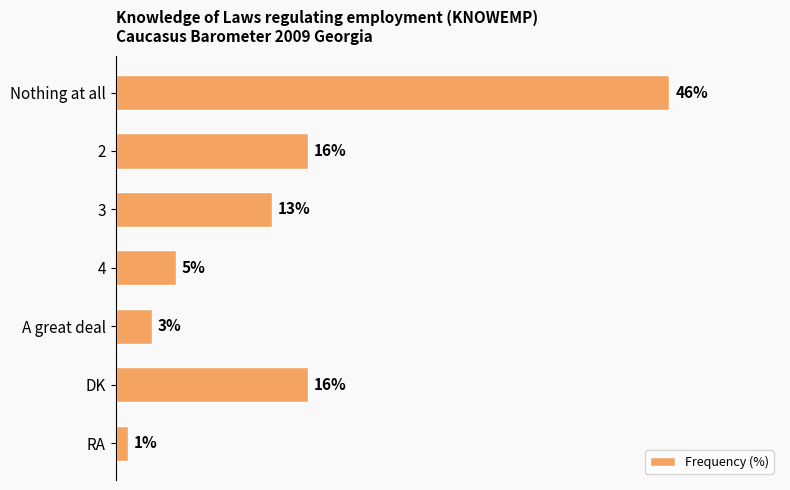

Which label corresponds to the smallest value in the chart?

RA